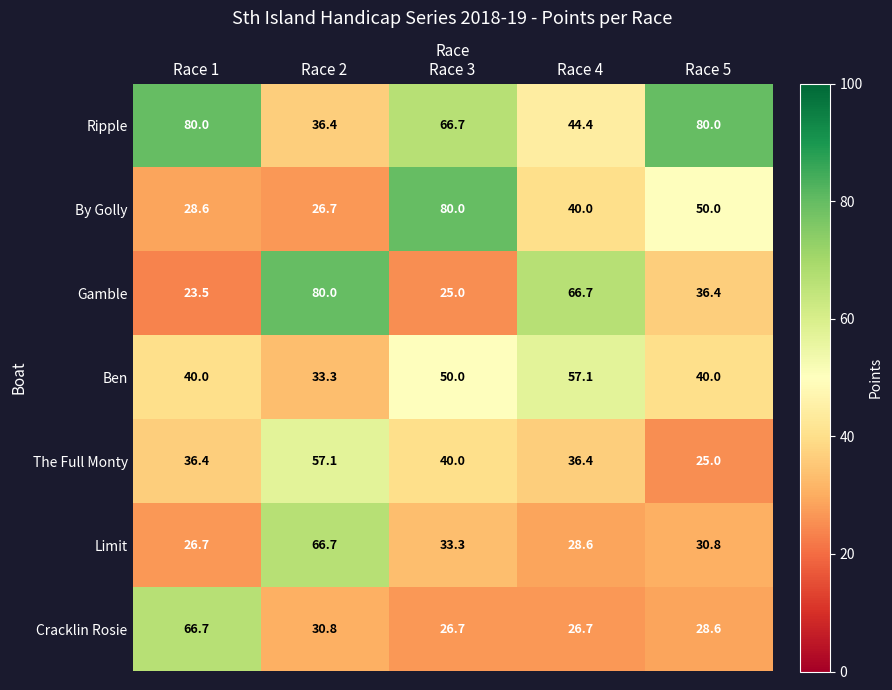

What is the difference between the second highest and second lowest values in the Limit series?

4.7